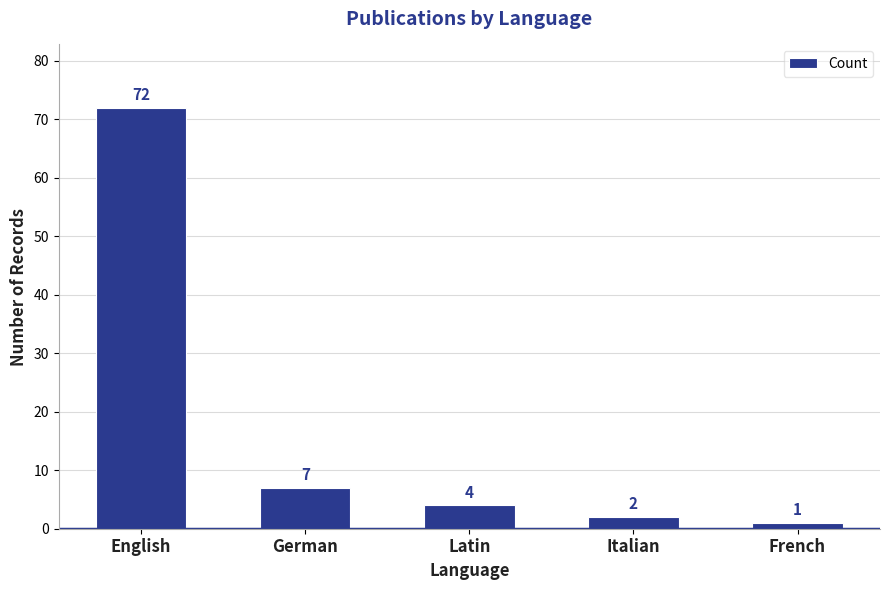

True or false: the data shows 2 at Italian.

True